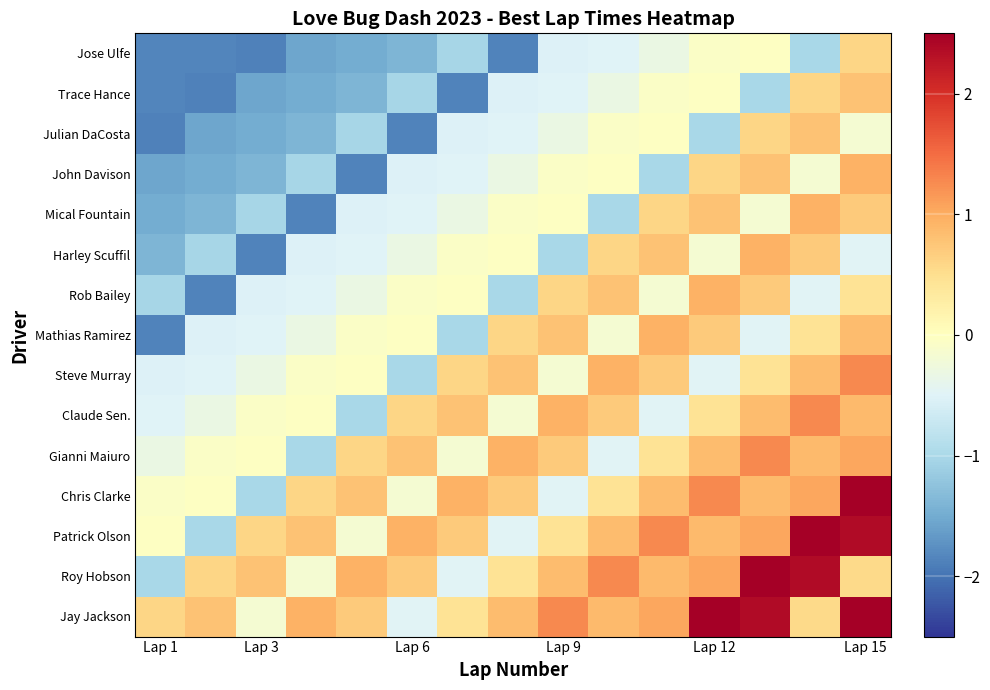

How many distinct data groups are displayed?

15